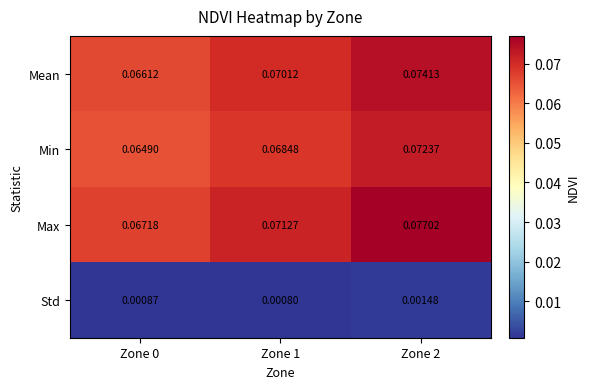

Which series changed the most between Zone 1 and Zone 2?

Max